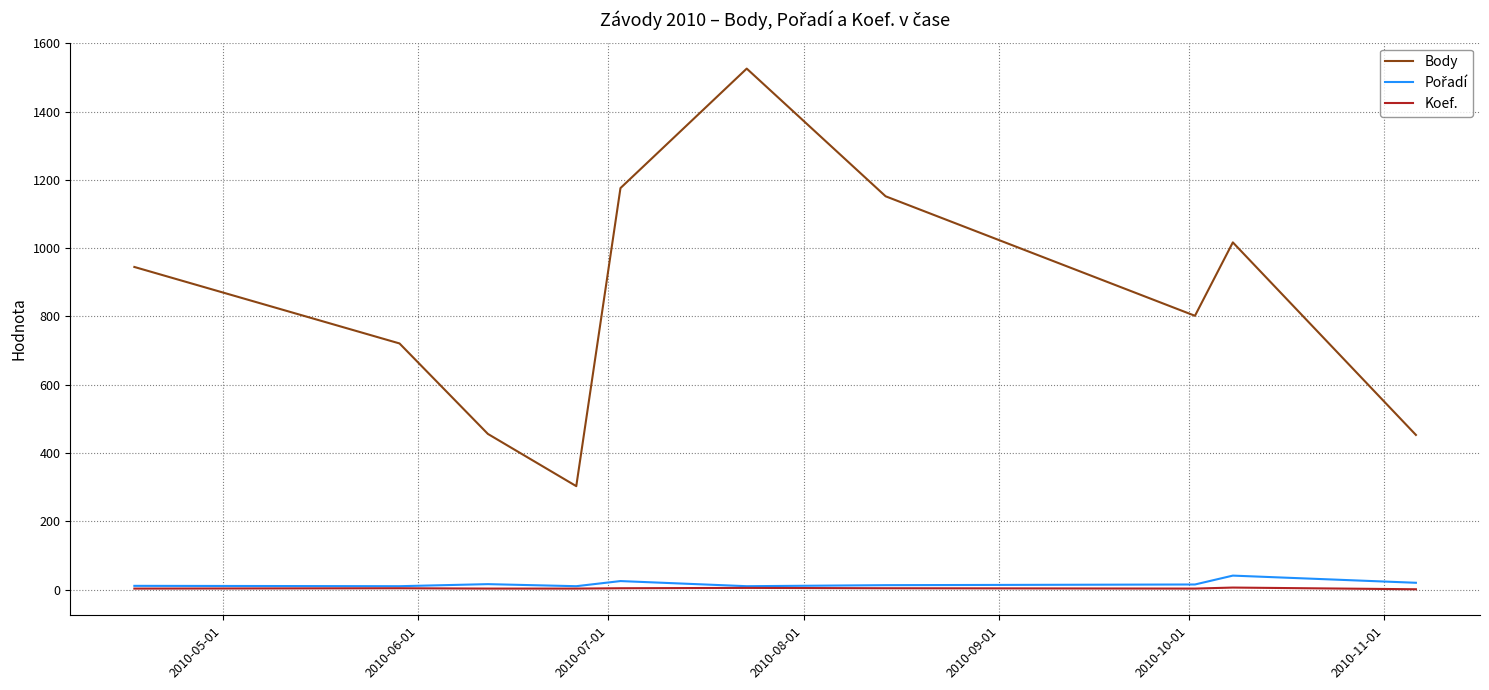

What is the minimum value shown in the chart?

1